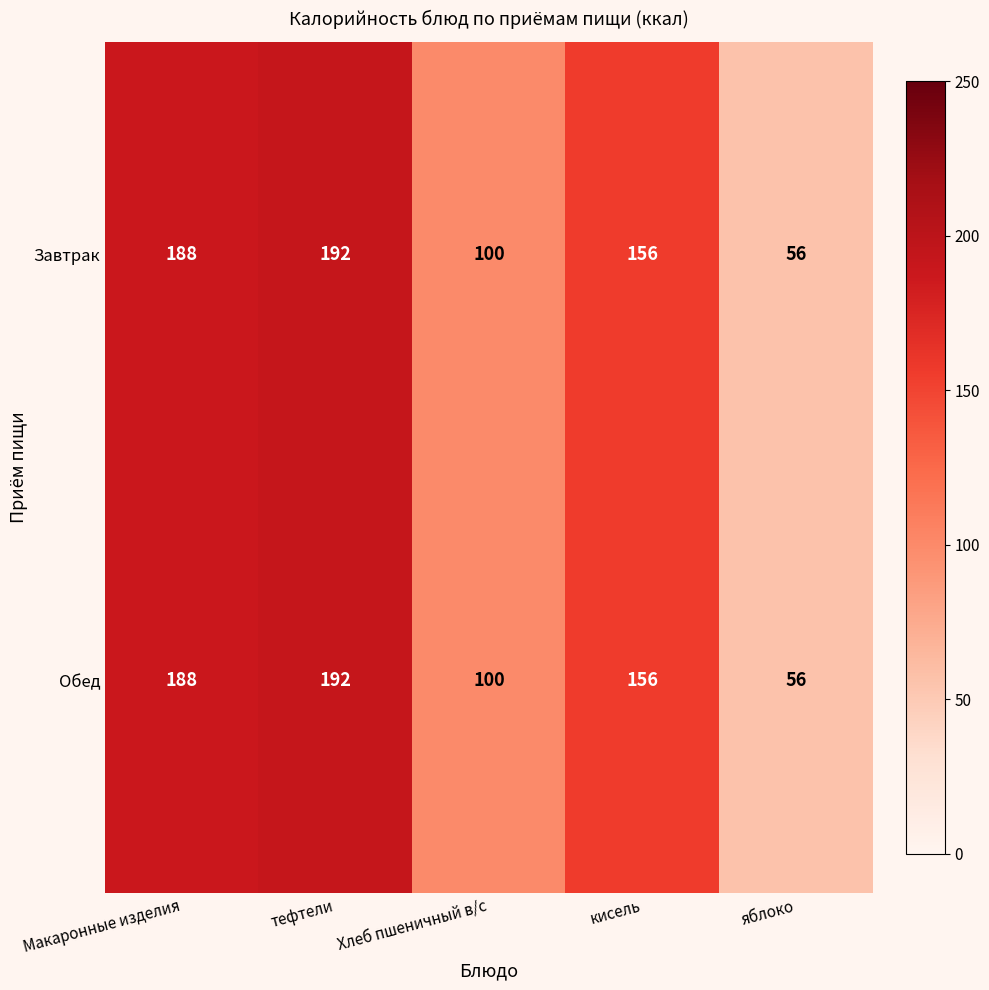

The value of Обед at яблоко is 84. True or false?

False